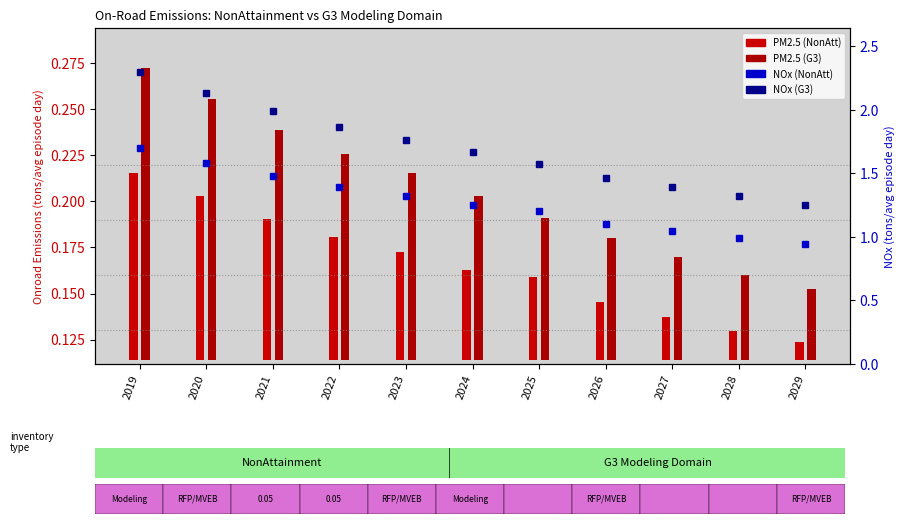

What is the value of the NOx (NonAtt) bar at the 5th from the left?

1.3